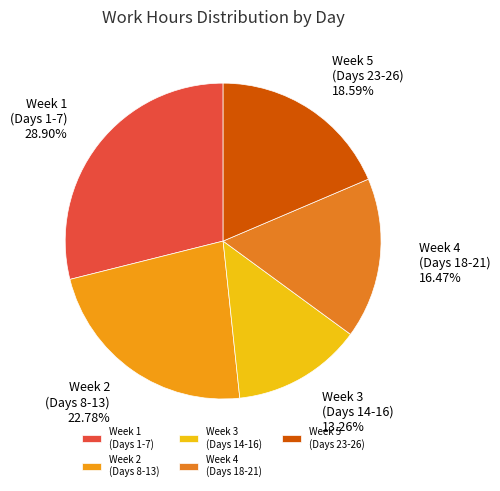

Does Week 4 (Days 18-21) represent more than half of the total?

No